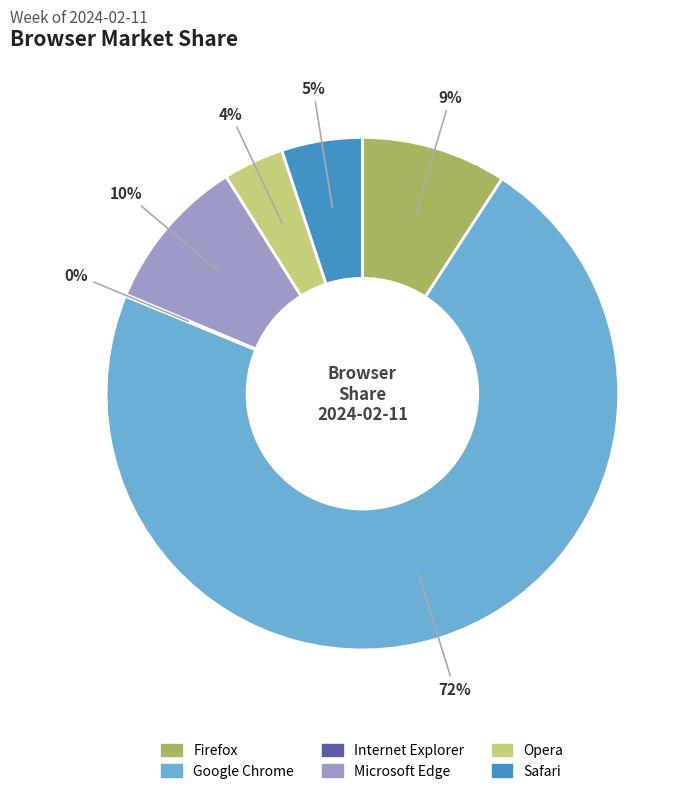

Is it true that Microsoft Edge is 23% of the pie?

False